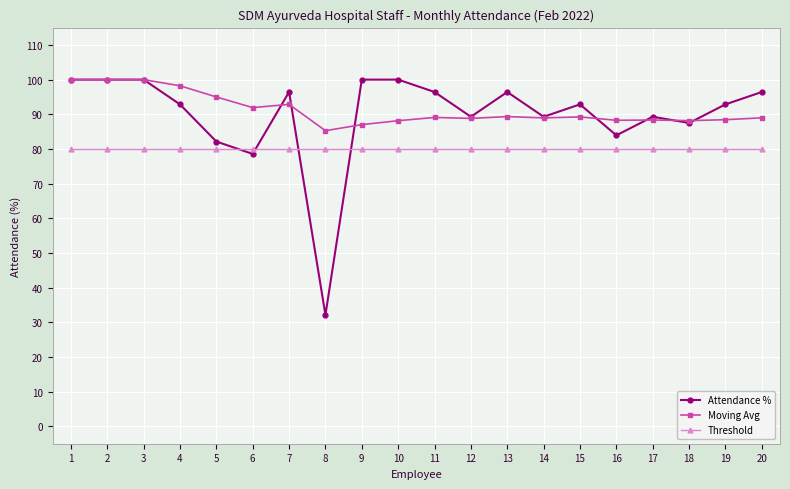

True or false: Threshold and Moving Avg cross at least once.

False